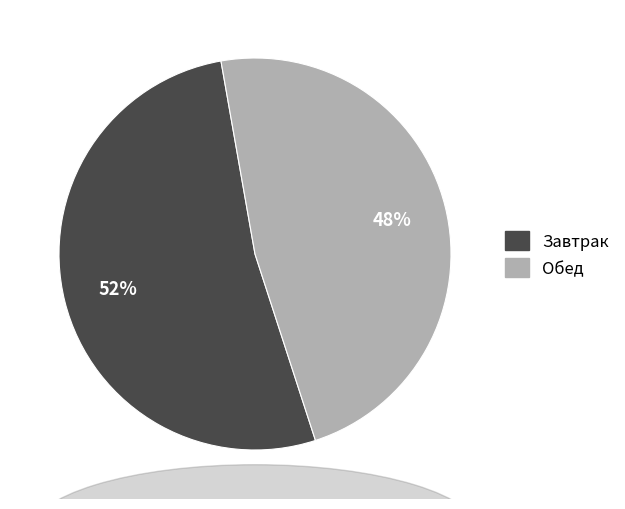

To the nearest percent, what is the difference between the largest and smallest slice percentages?

4%